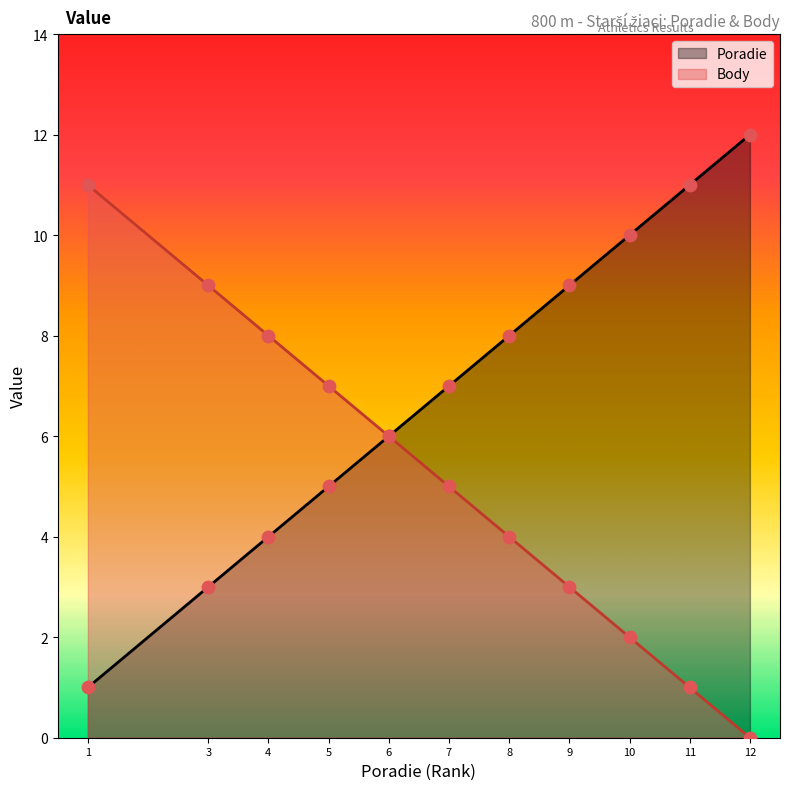

Which series contains the lowest Y value?

Body